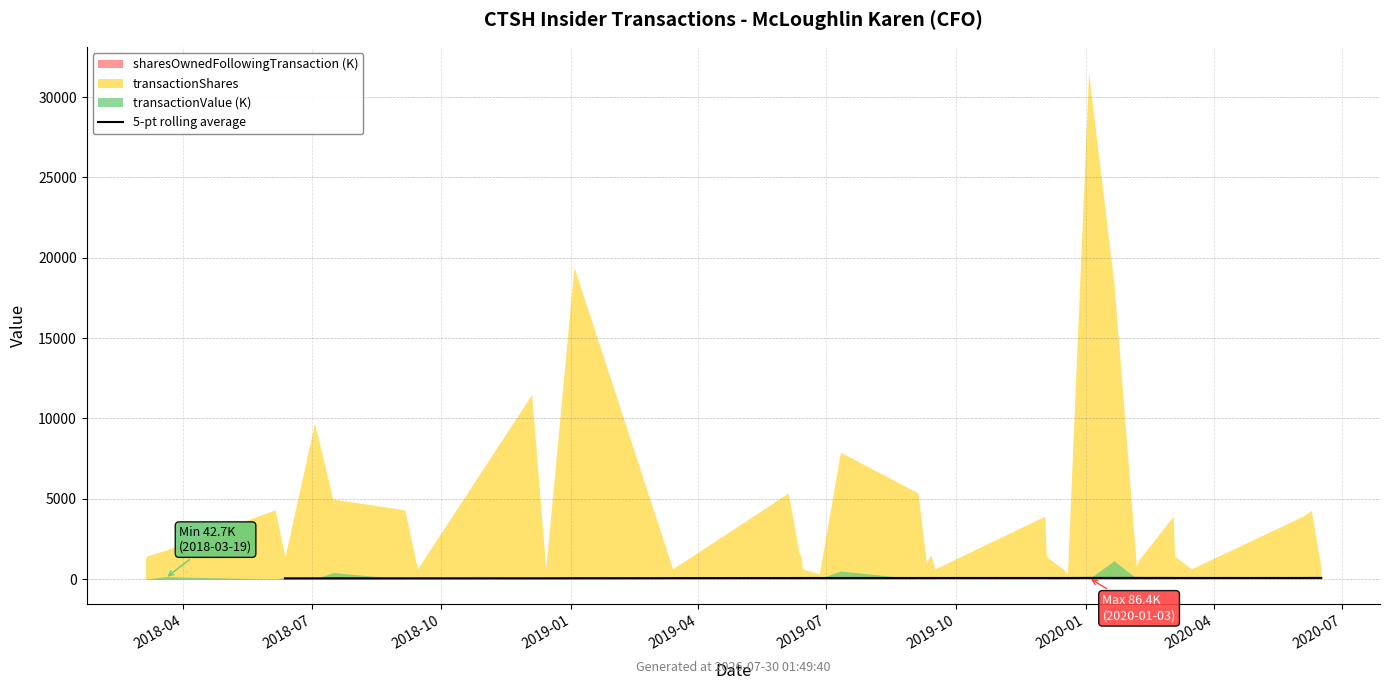

What position from the left is 21?

22